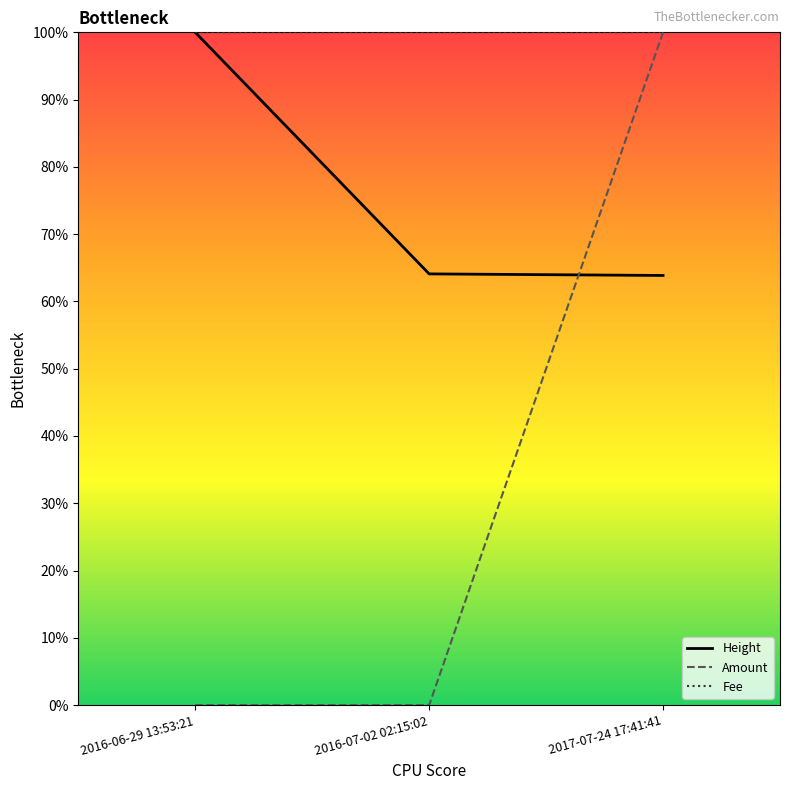

What is the difference between the Amount values at 2016-06-29 13:53:21 and 2017-07-24 17:41:41?

1.0